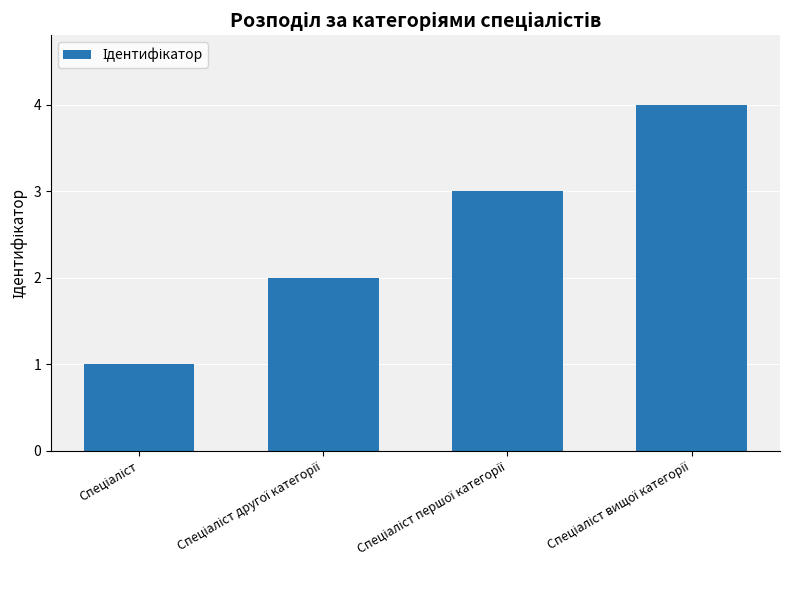

What is the sum of all values?

10